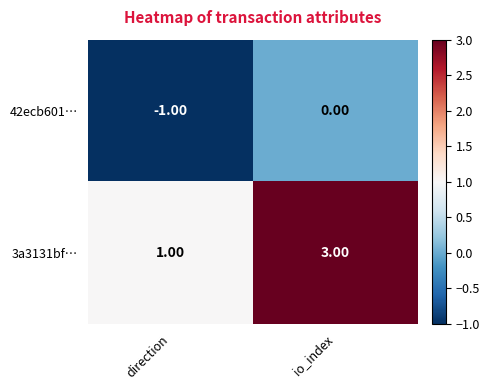

Rank the series by their average value, from lowest to highest.

42ecb601…, 3a3131bf…